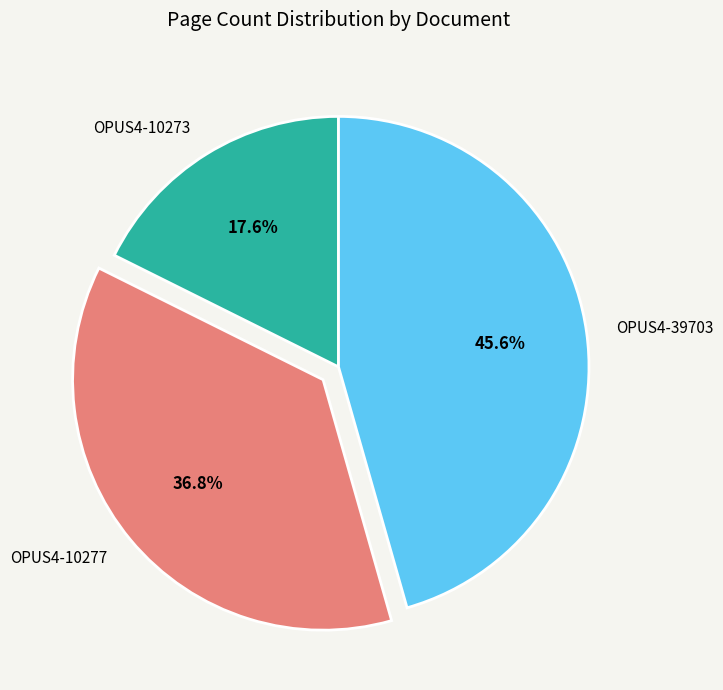

The OPUS4-10273 slice represents 18% of the pie. True or false?

True